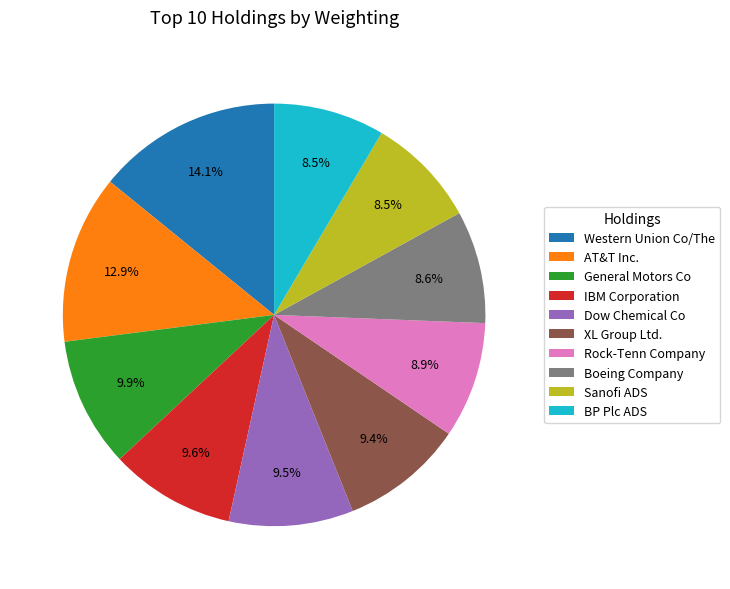

Is it true that Dow Chemical Co is 16% of the pie?

False